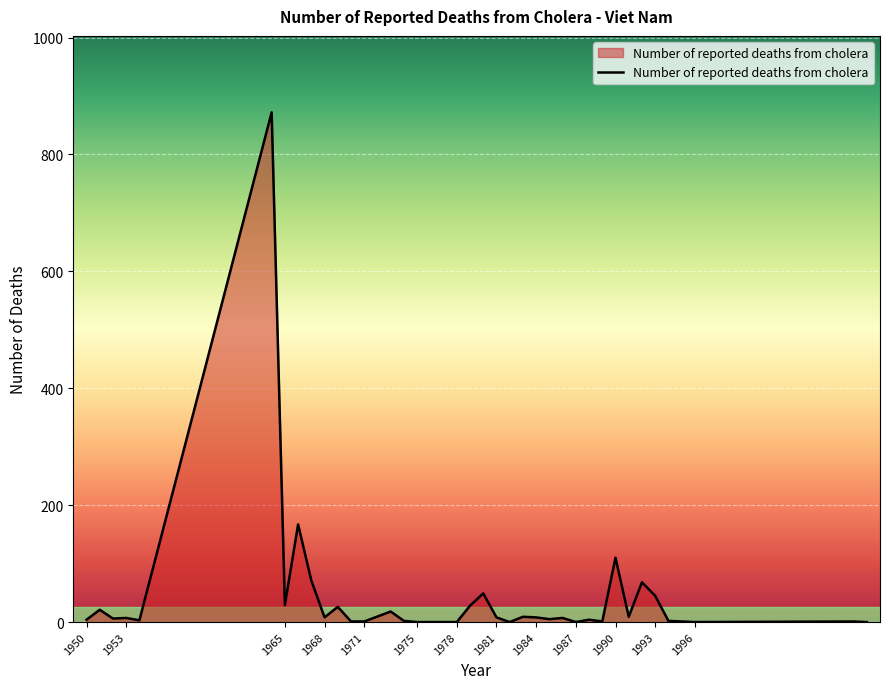

What is the greatest value displayed?

872